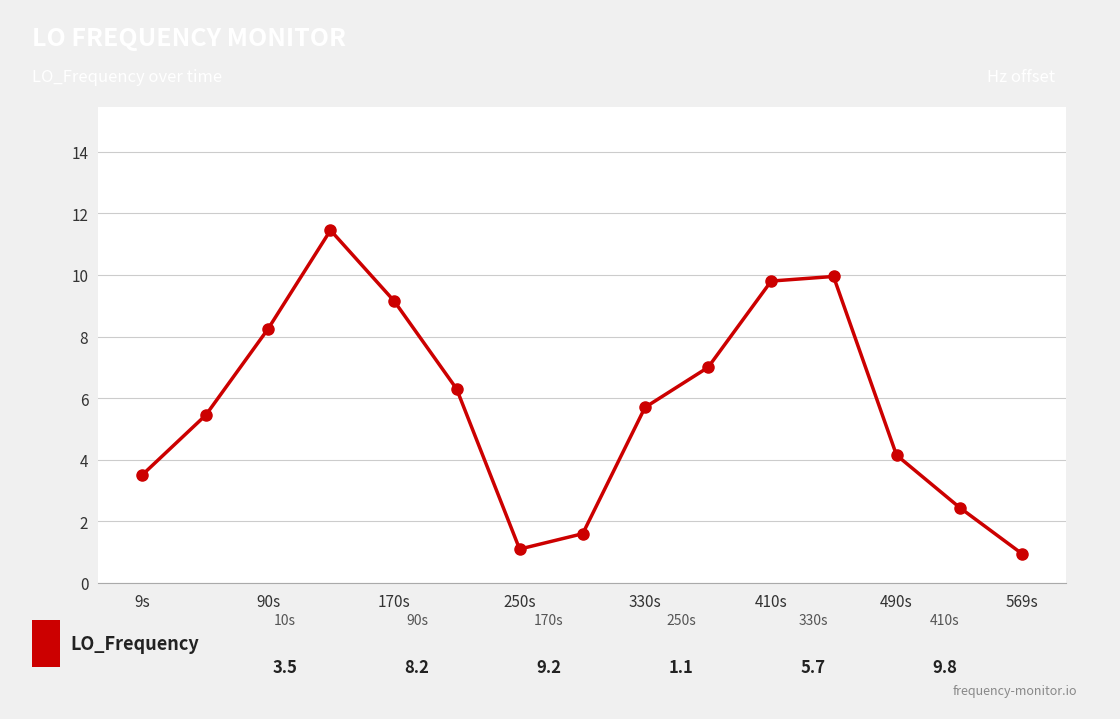

How many interior local peaks (higher than both neighbors) does the data have?

2